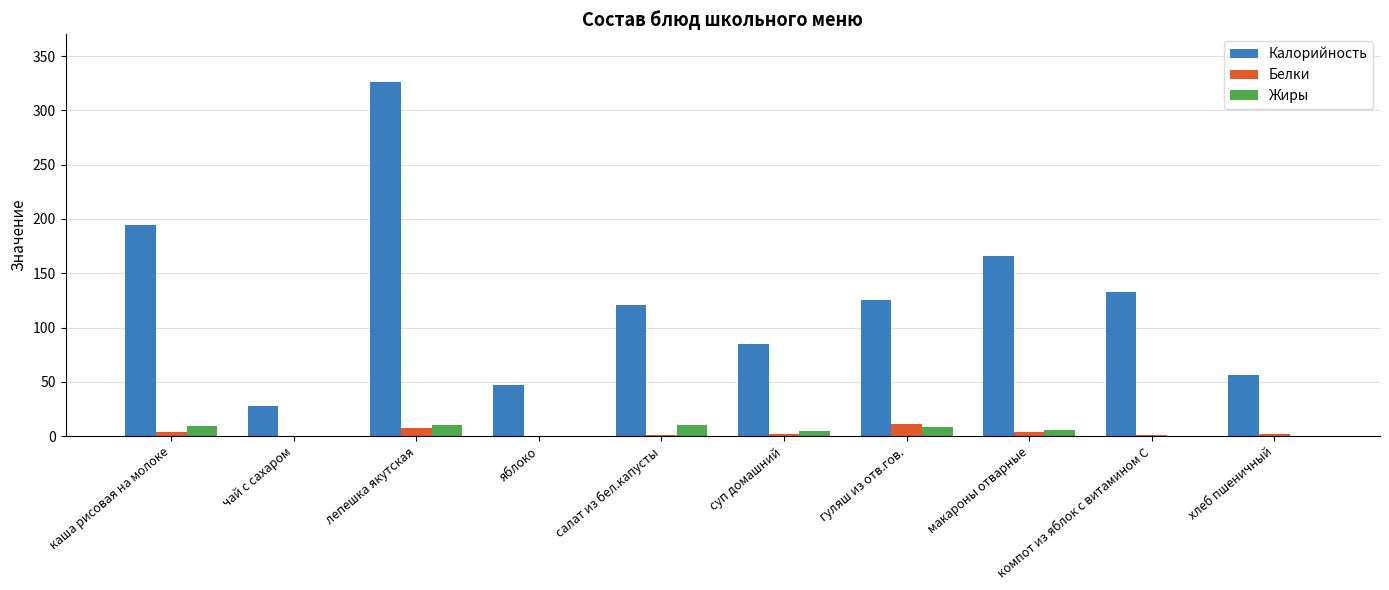

Is the value of Белки at яблоко greater than the value of Калорийность at хлеб пшеничный?

No